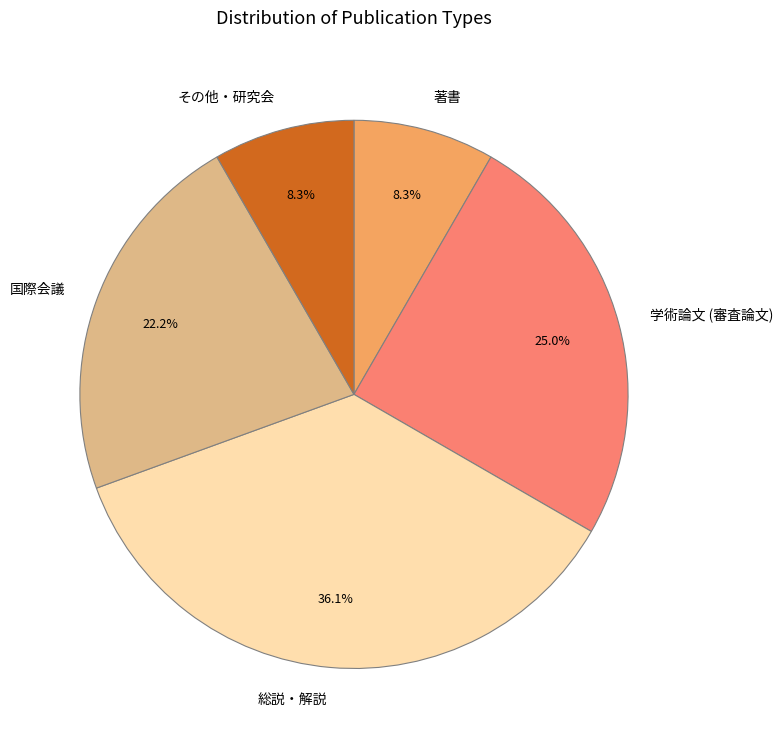

How many segments does this pie chart have?

5